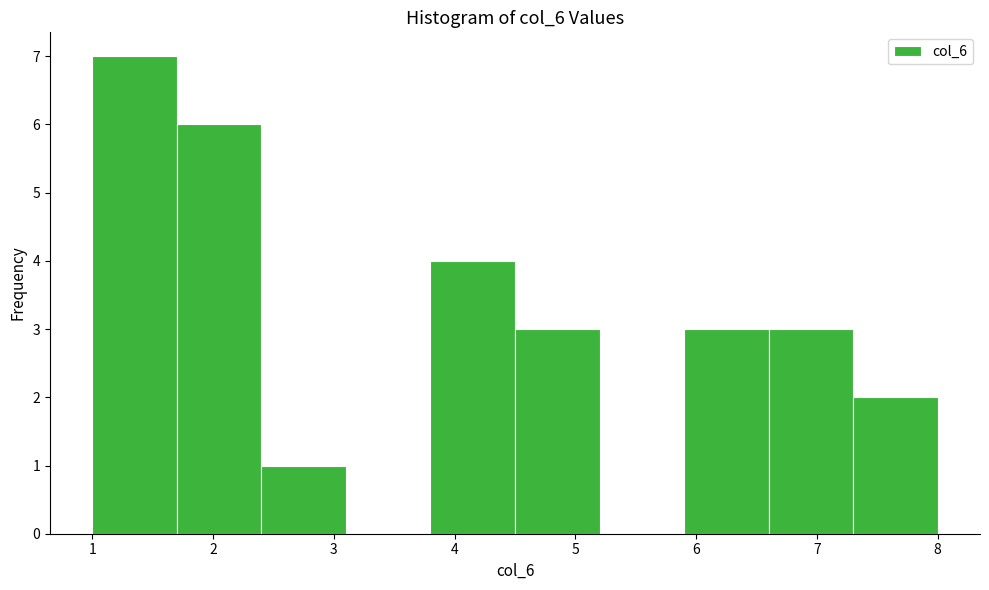

Reading left to right, transcribe this chart: for each bar, give the range it covers on the x-axis and its height. The values are not printed on the chart, so give them approximately, as read against the axis.

1.0 to 1.7: 7
1.7 to 2.4: 6
2.4 to 3.1: 1
3.1 to 3.8: 0
3.8 to 4.5: 4
4.5 to 5.2: 3
5.2 to 5.9: 0
5.9 to 6.6: 3
6.6 to 7.3: 3
7.3 to 8.0: 2